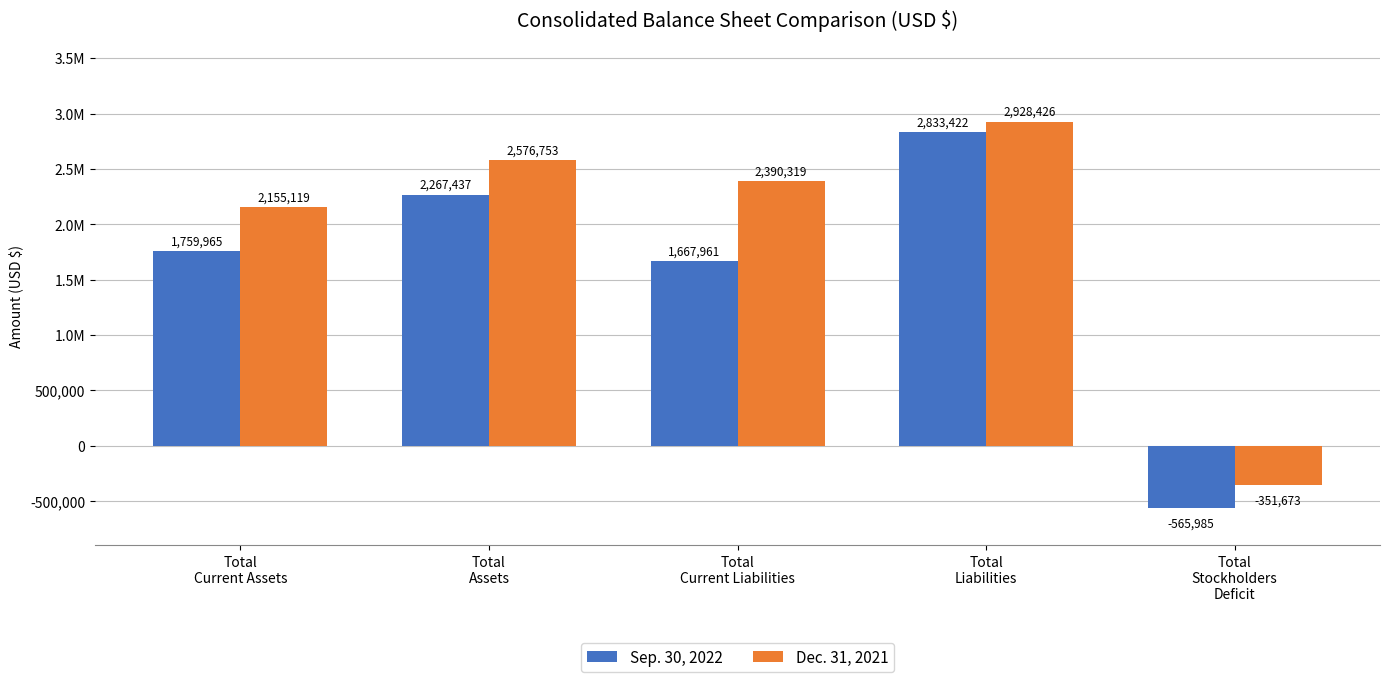

What is the difference between the Sep. 30, 2022 values at Total
Stockholders
Deficit and Total
Current Assets?

2325950